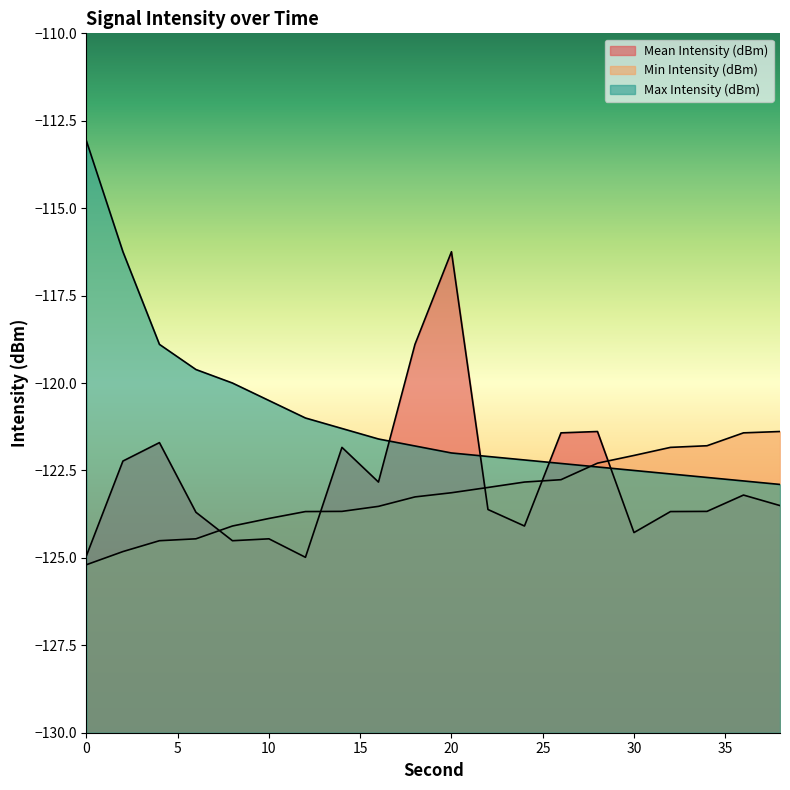

What is the value of the Min Intensity (dBm) point at the 4th from the left?

-124.5